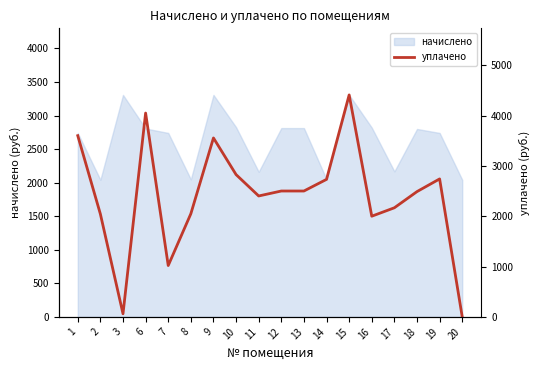

Reading left to right, what are all the values shown in this chart?

3600.0	2043.0	61.4	4049.2	1020.0	2048.8	3554.8	2826.3	2402.0	2500.5	2500.5	2731.8	4409.5	2000.0	2167.5	2488.8	2740.6	0.0